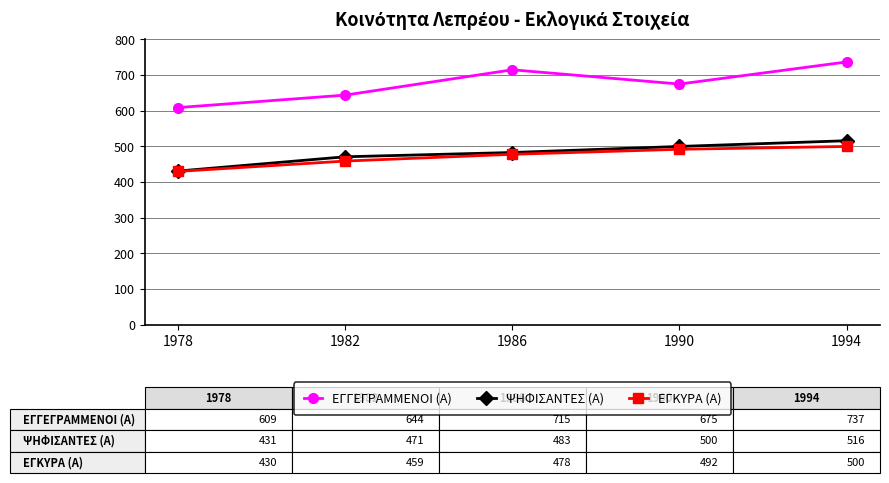

Count the ΕΓΚΥΡΑ (Α) values in the range 459 to 492.

3